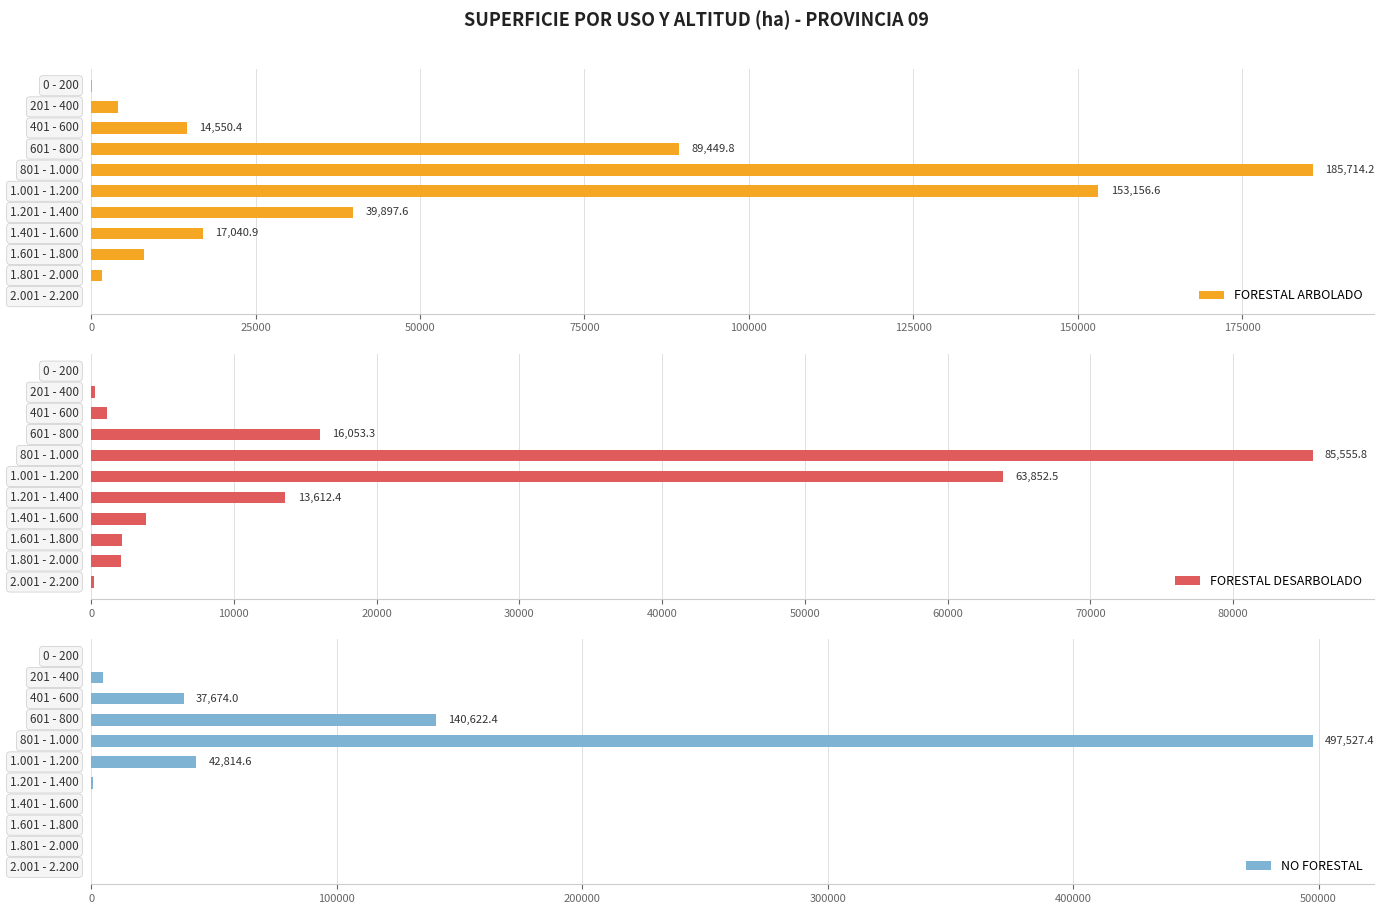

What is the sum of all FORESTAL ARBOLADO values?

513711.4